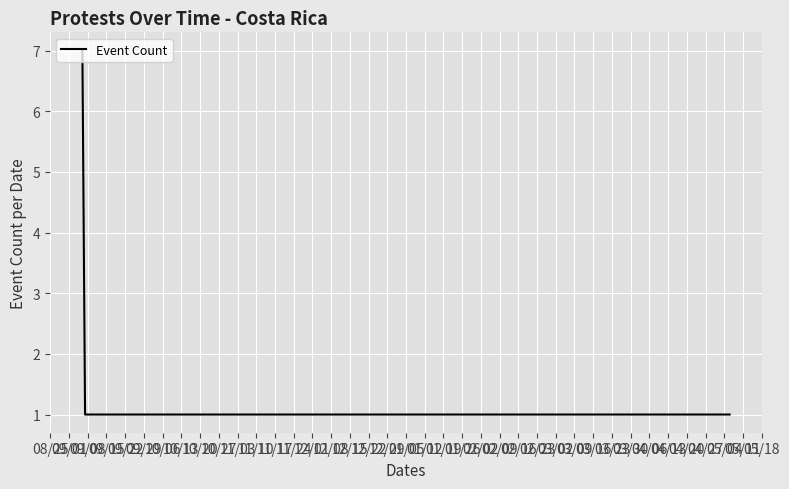

What is the average value?

1